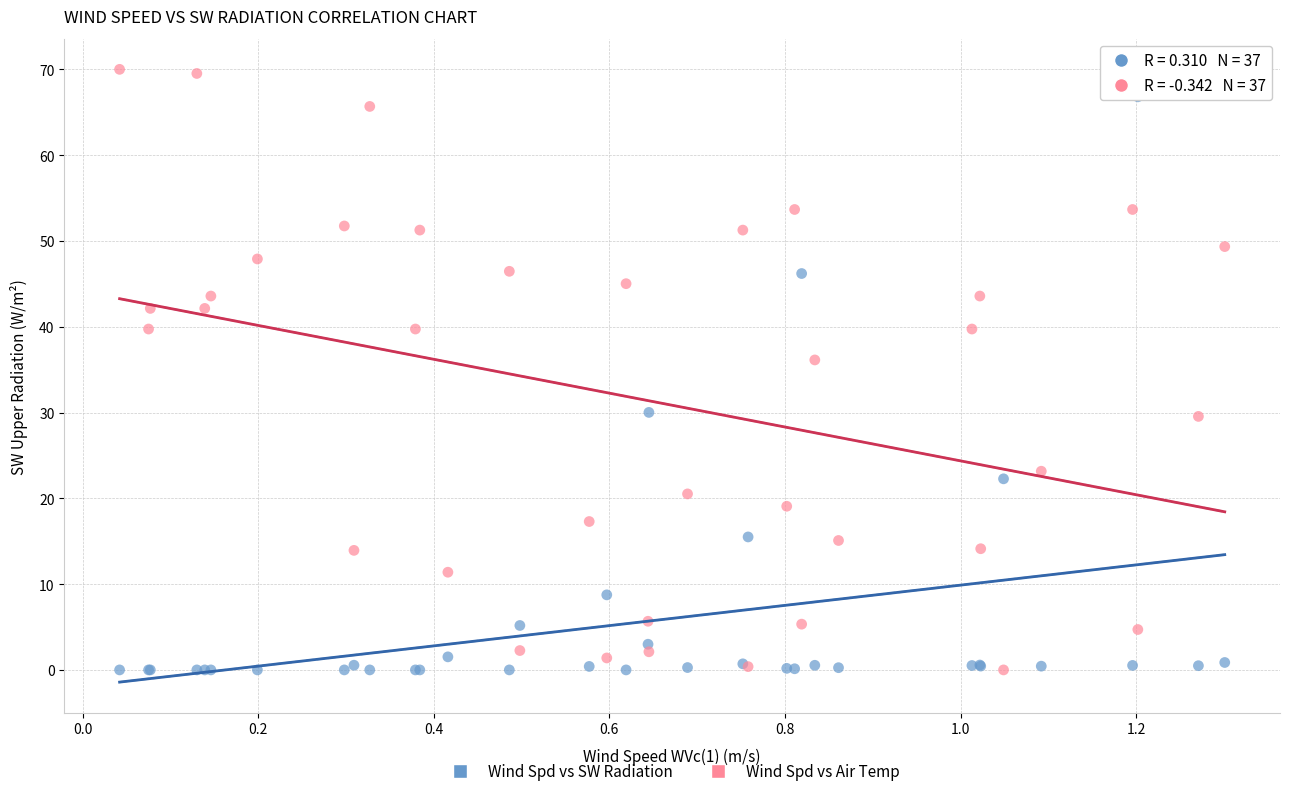

What is the X range (max minus min) for the scatter plot?

1.3